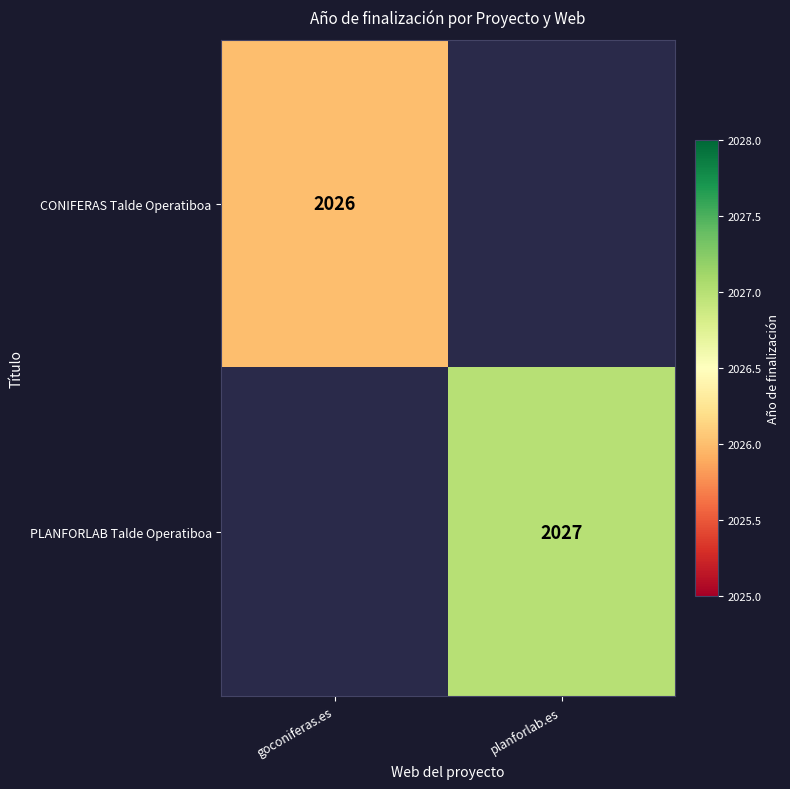

The CONIFERAS Talde Operatiboa series shows 2026 at goconiferas.es. True or false?

True